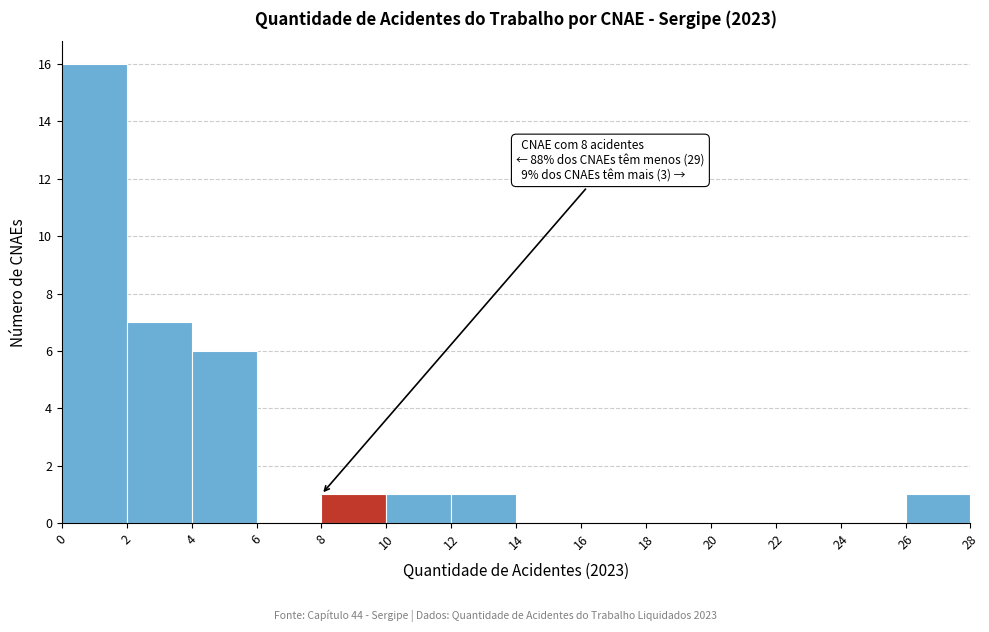

Over which range of the x-axis is the bar tallest?

0 to 2